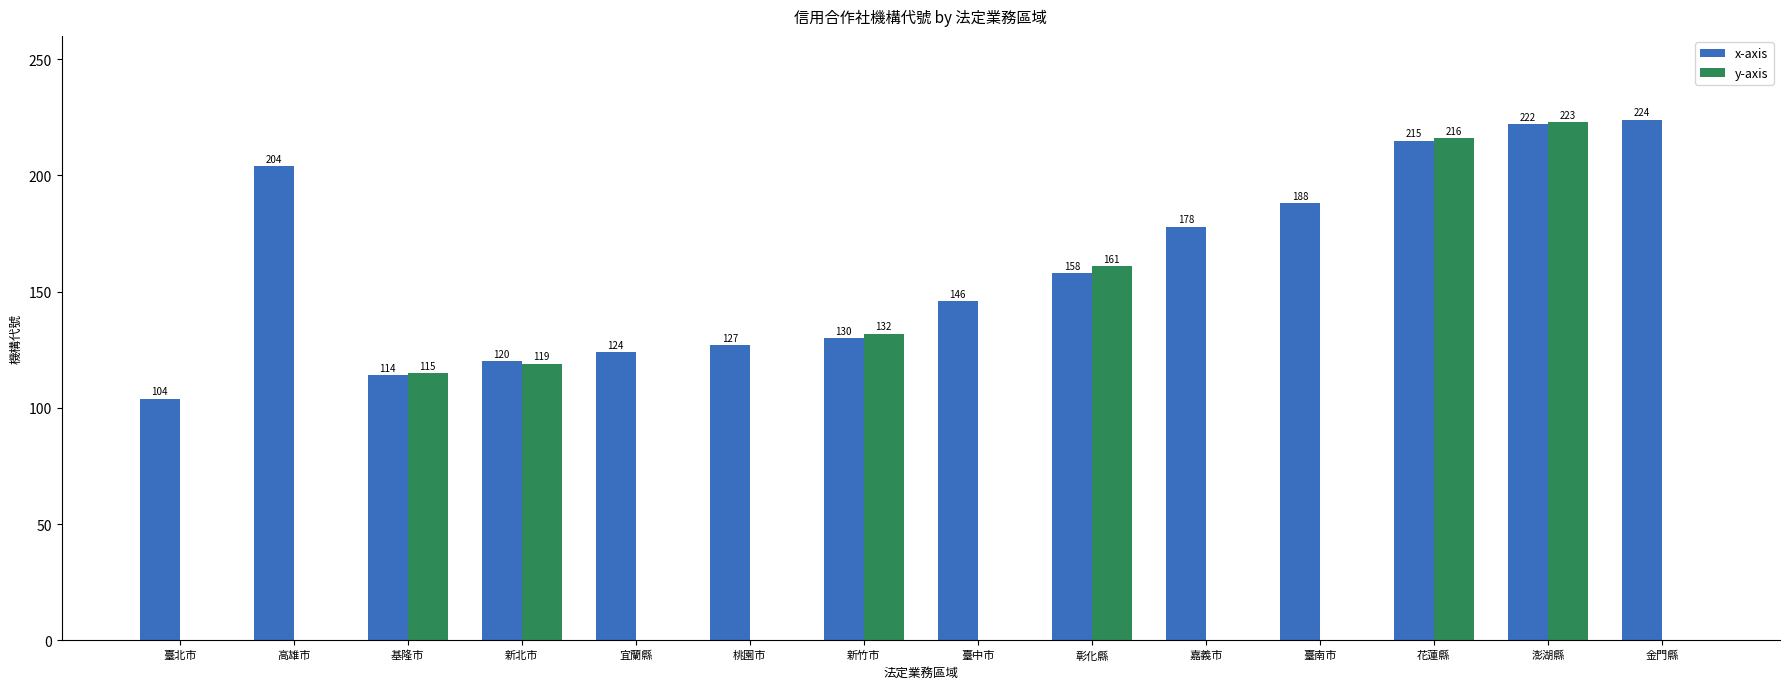

At which label is x-axis closest to 164?

彰化縣